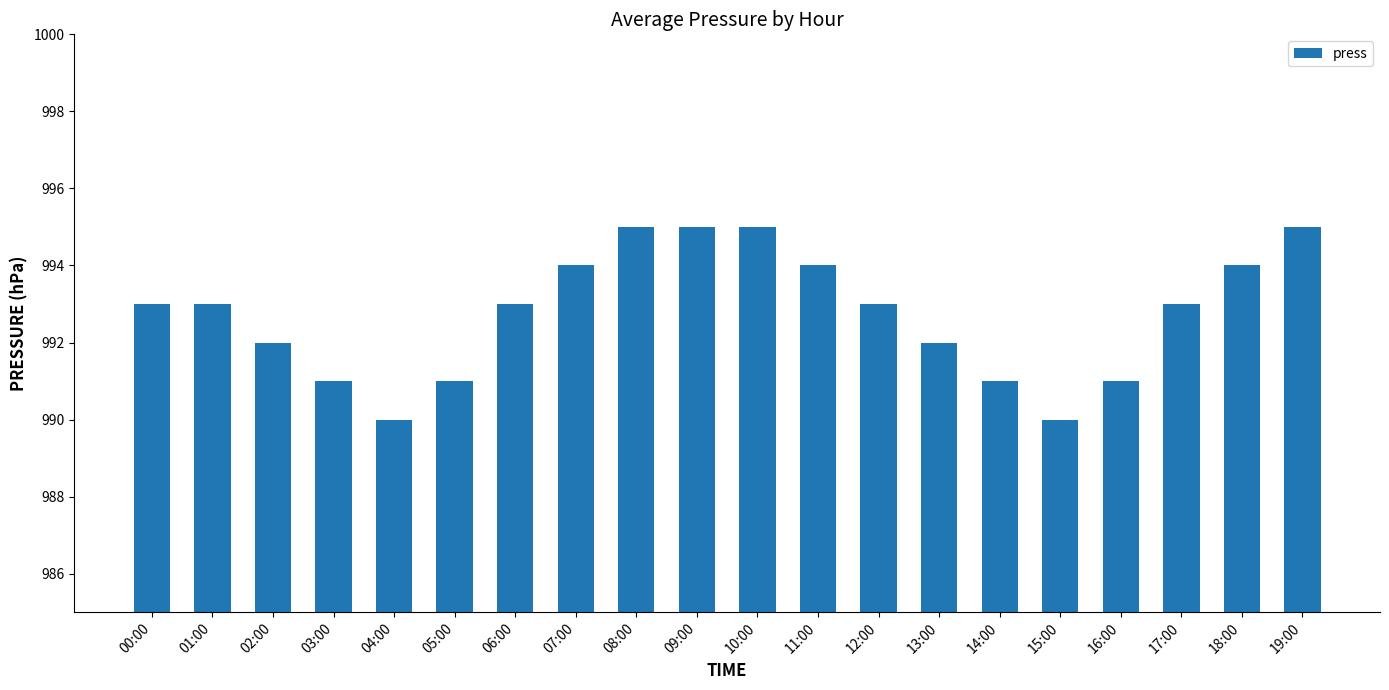

What is the smallest value displayed?

990